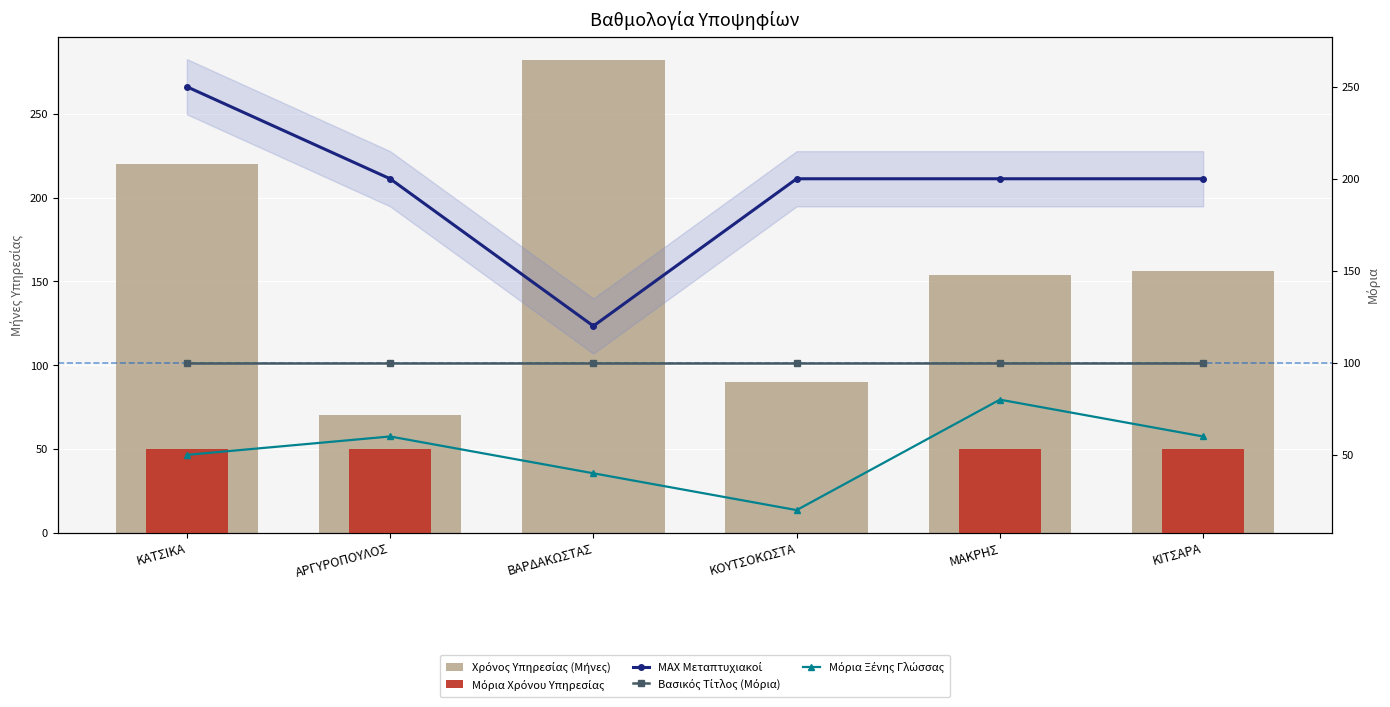

Reading left to right, transcribe all the data shown in this chart.

Χρόνος Υπηρεσίας (Μήνες): ΚΑΤΣΙΚΑ=220	ΑΡΓΥΡΟΠΟΥΛΟΣ=70	ΒΑΡΔΑΚΩΣΤΑΣ=282	ΚΟΥΤΣΟΚΩΣΤΑ=90	ΜΑΚΡΗΣ=154	ΚΙΤΣΑΡΑ=156
Μόρια Χρόνου Υπηρεσίας: ΚΑΤΣΙΚΑ=50	ΑΡΓΥΡΟΠΟΥΛΟΣ=50	ΒΑΡΔΑΚΩΣΤΑΣ=0	ΚΟΥΤΣΟΚΩΣΤΑ=0	ΜΑΚΡΗΣ=50	ΚΙΤΣΑΡΑ=50
ΜΑΧ Μεταπτυχιακοί: ΚΑΤΣΙΚΑ=250	ΑΡΓΥΡΟΠΟΥΛΟΣ=200	ΒΑΡΔΑΚΩΣΤΑΣ=120	ΚΟΥΤΣΟΚΩΣΤΑ=200	ΜΑΚΡΗΣ=200	ΚΙΤΣΑΡΑ=200
Βασικός Τίτλος (Μόρια): ΚΑΤΣΙΚΑ=100	ΑΡΓΥΡΟΠΟΥΛΟΣ=100	ΒΑΡΔΑΚΩΣΤΑΣ=100	ΚΟΥΤΣΟΚΩΣΤΑ=100	ΜΑΚΡΗΣ=100	ΚΙΤΣΑΡΑ=100
Μόρια Ξένης Γλώσσας: ΚΑΤΣΙΚΑ=50	ΑΡΓΥΡΟΠΟΥΛΟΣ=60	ΒΑΡΔΑΚΩΣΤΑΣ=40	ΚΟΥΤΣΟΚΩΣΤΑ=20	ΜΑΚΡΗΣ=80	ΚΙΤΣΑΡΑ=60